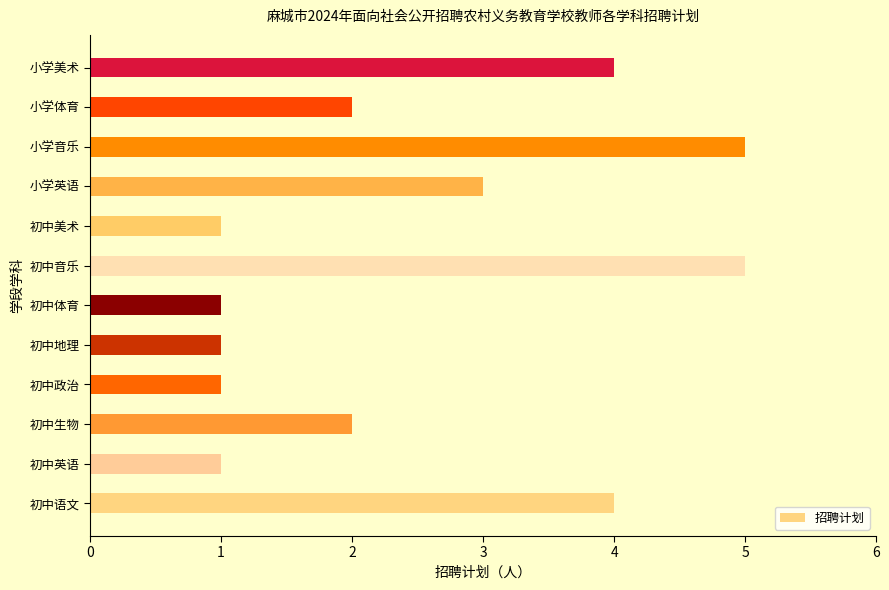

What is the sum of the values at 小学体育 and 初中语文?

6